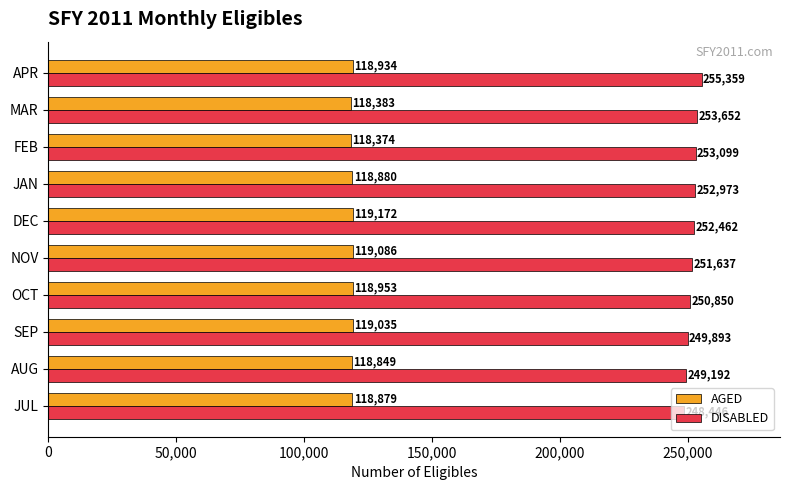

At how many categories does at least one series exceed 145203?

10